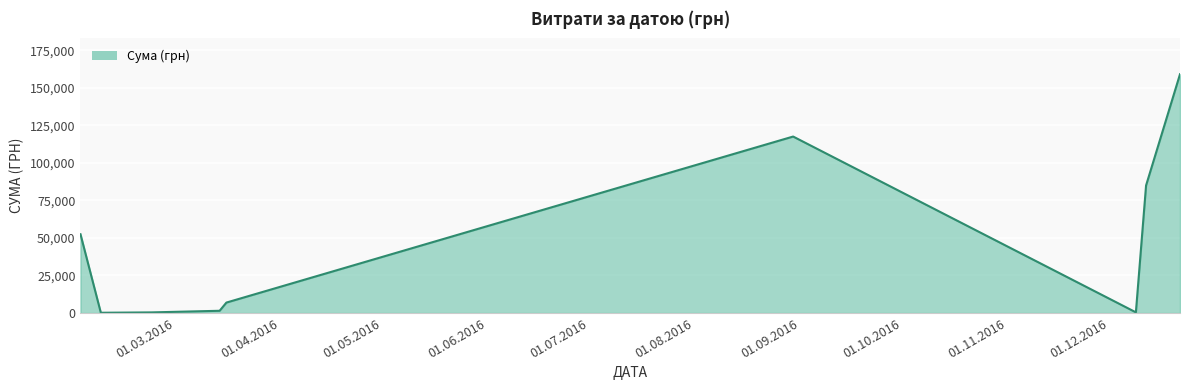

What is the maximum value shown in the chart?

159095.4